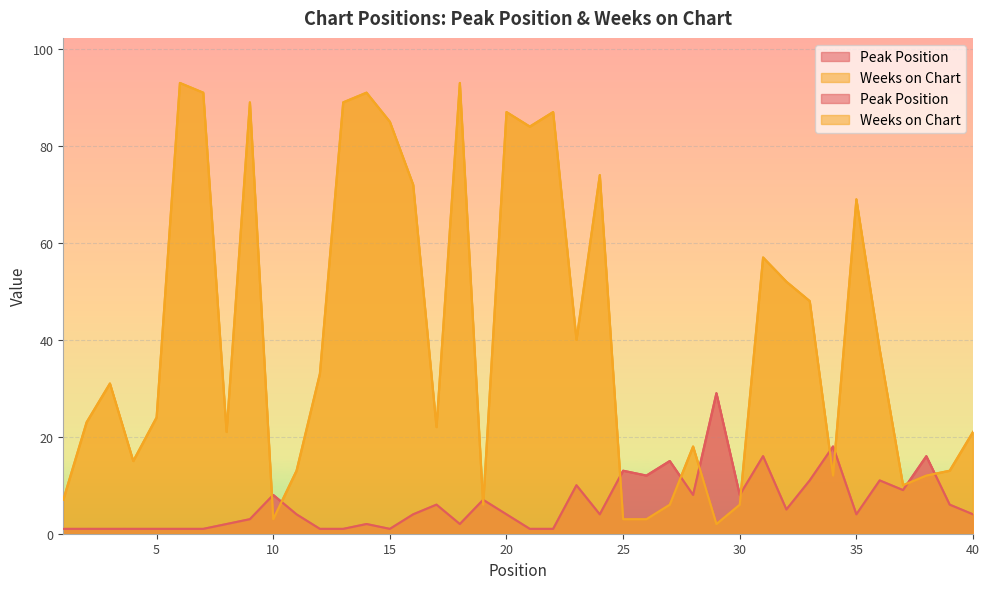

True or false: Peak Position has a value of 28 at 38.

False